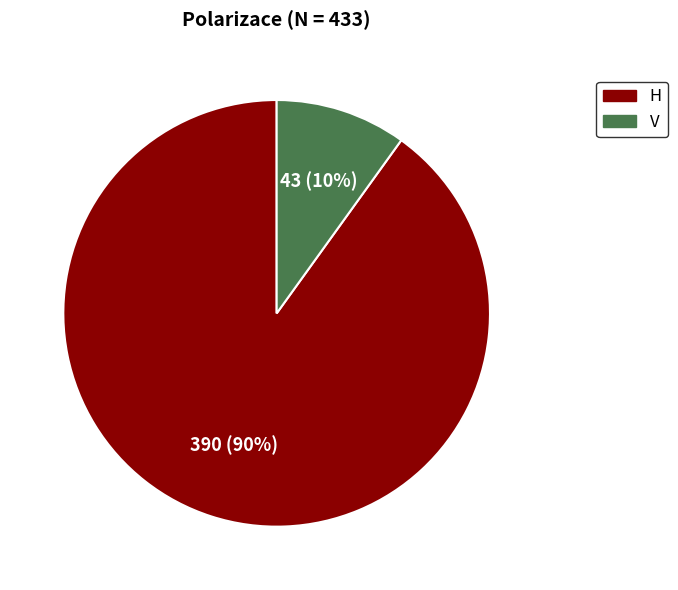

Which category accounts for the majority?

H